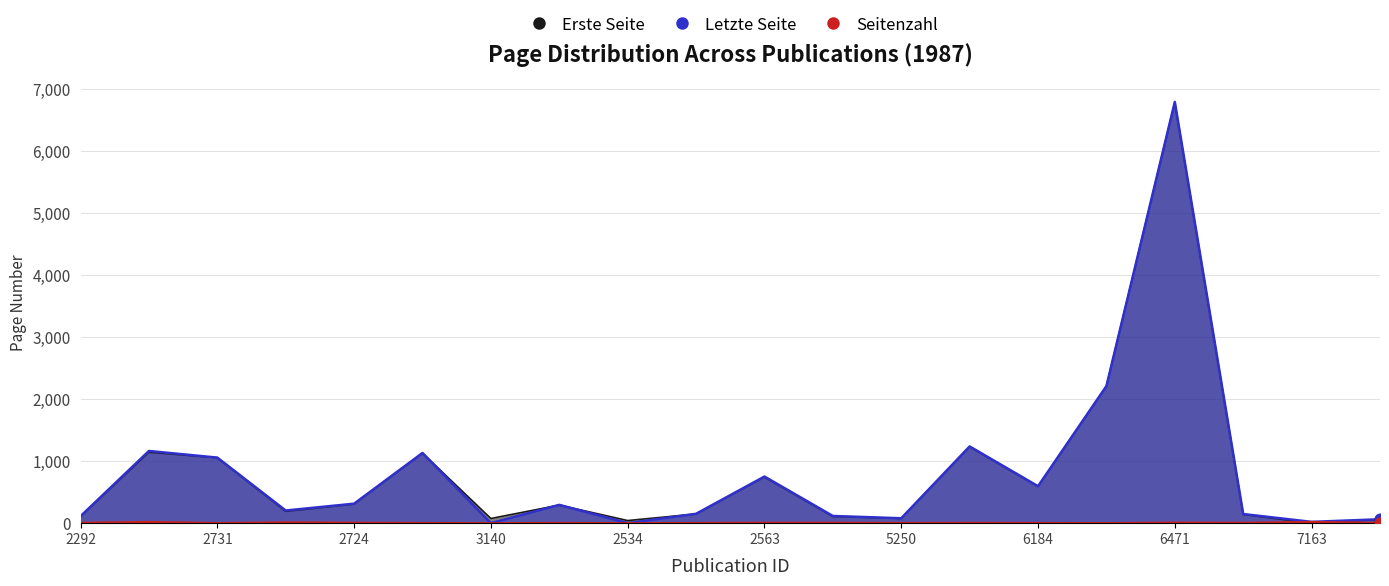

Which series reaches the maximum Y coordinate?

Letzte Seite